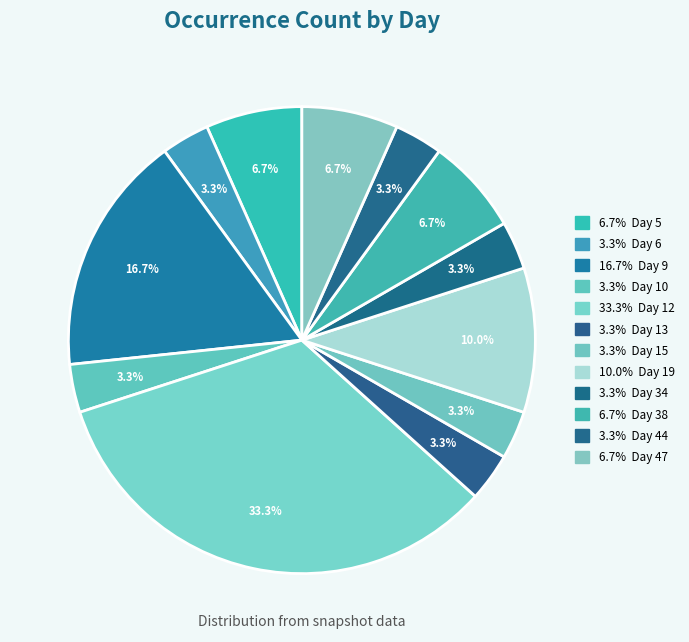

How many slices are in this pie chart?

12